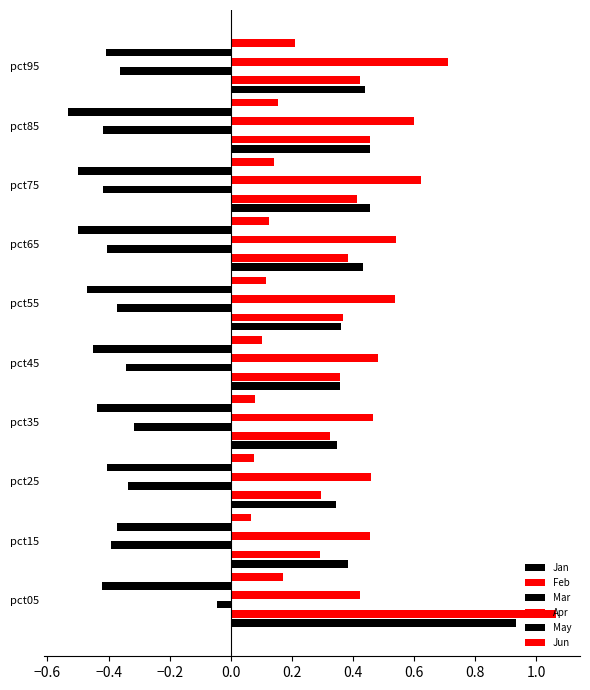

Count the number of data series in this chart.

6